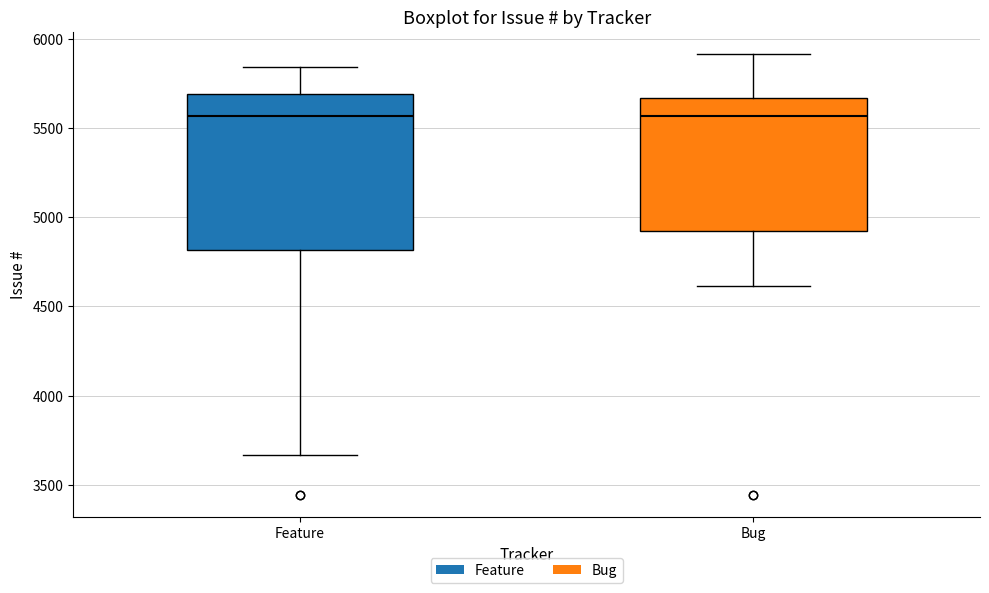

Where does the median line of the box for Feature sit on the y-axis? The values are not printed on the chart, so give them approximately, as read against the axis.

5550